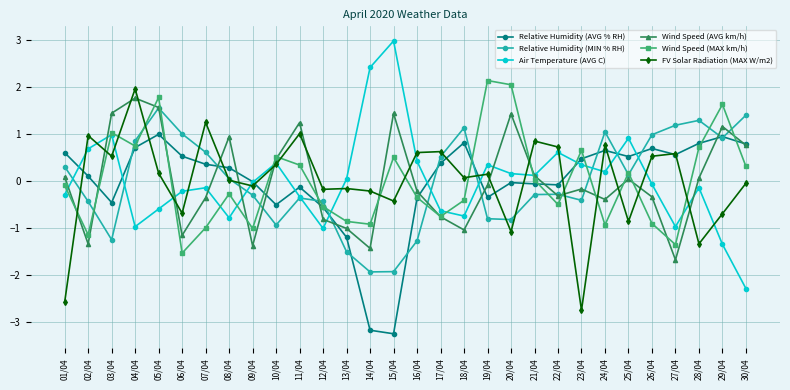

Which series has the widest spread of values?

Air Temperature (AVG C)